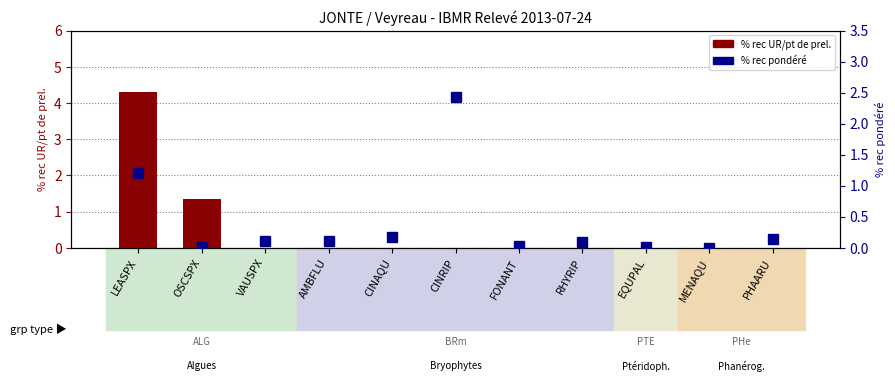

Which category has the highest value in the % rec UR/pt de prel. series?

LEASPX